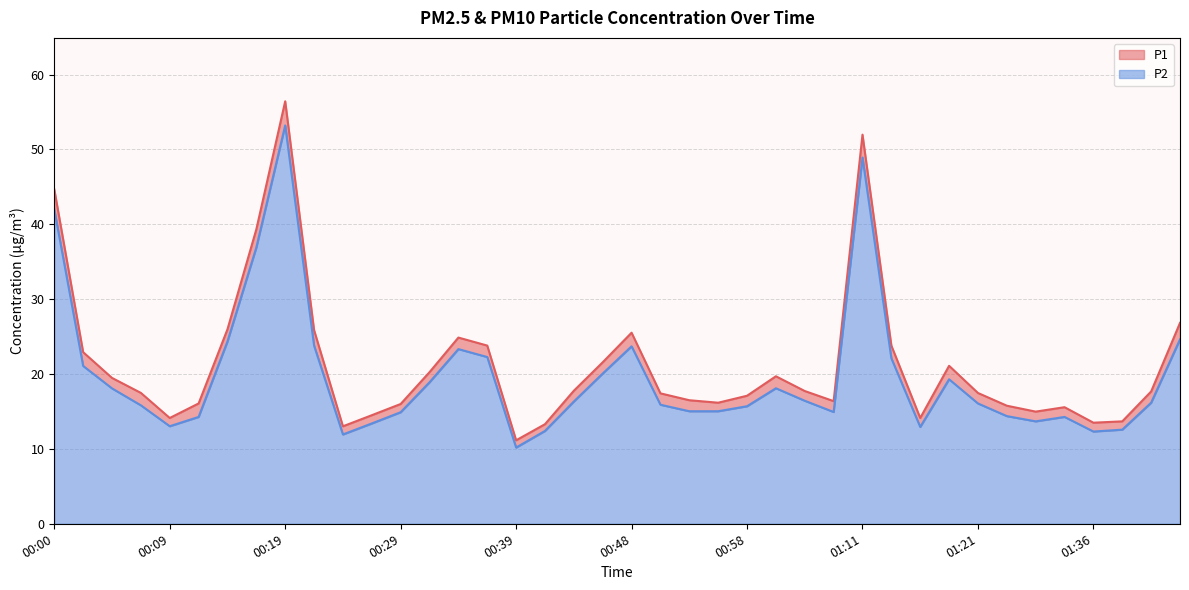

Where is the first local minimum for P2?

00:09